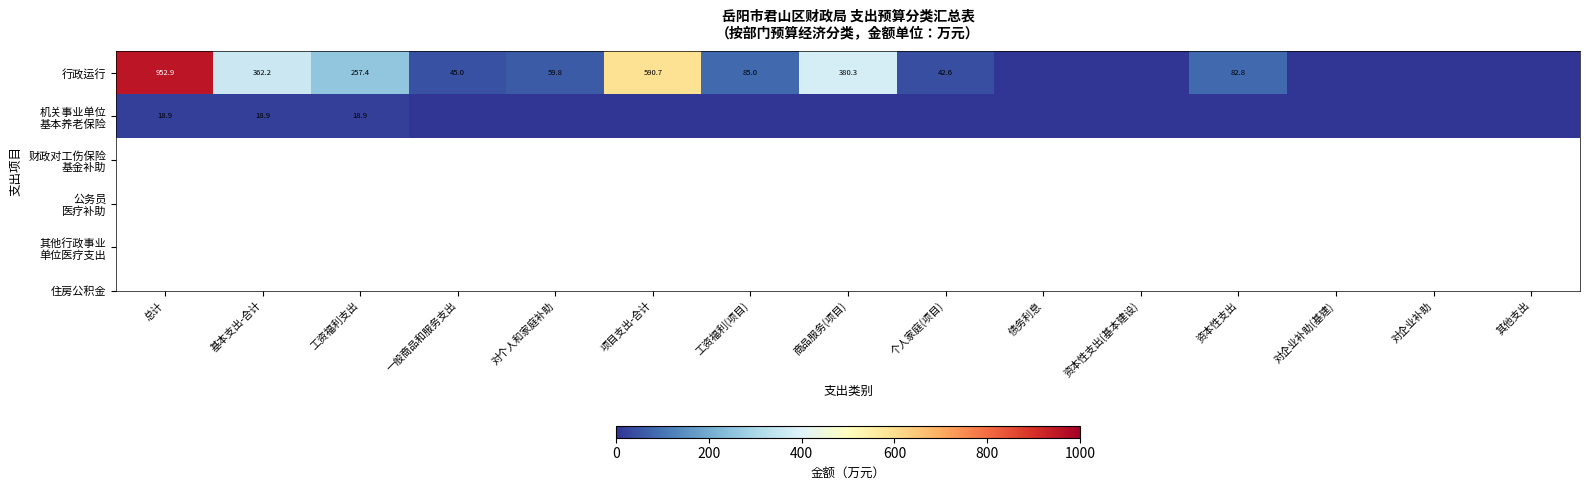

What is the difference between the highest and lowest values at 基本支出-合计?

343.3